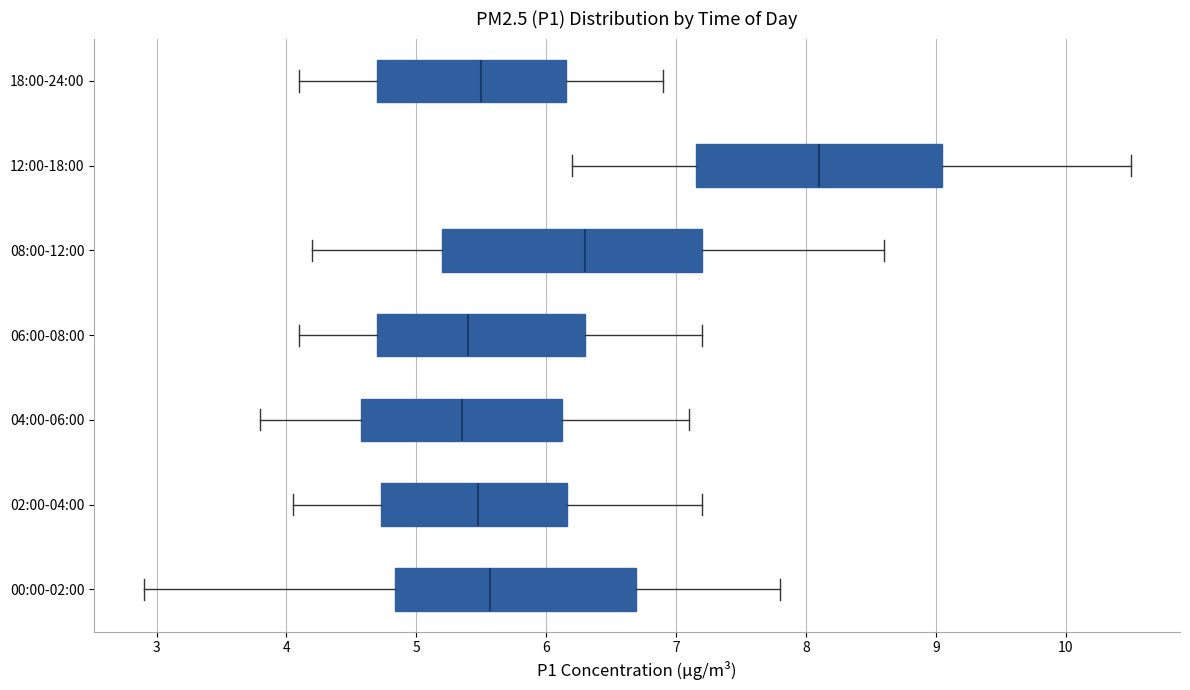

Reading bottom to top, read every box against the x-axis: the position of its median line, the range the box covers, and the ends of its whiskers. The values are not printed on the chart, so give them approximately, as read against the axis.

00:00-02:00: median 5.6, box 4.8 to 6.7, whiskers 2.9 to 7.8
02:00-04:00: median 5.5, box 4.7 to 6.2, whiskers 4.1 to 7.2
04:00-06:00: median 5.4, box 4.6 to 6.1, whiskers 3.8 to 7.1
06:00-08:00: median 5.4, box 4.7 to 6.3, whiskers 4.1 to 7.2
08:00-12:00: median 6.3, box 5.2 to 7.2, whiskers 4.2 to 8.6
12:00-18:00: median 8.1, box 7.2 to 9.1, whiskers 6.2 to 10.5
18:00-24:00: median 5.5, box 4.7 to 6.2, whiskers 4.1 to 6.9